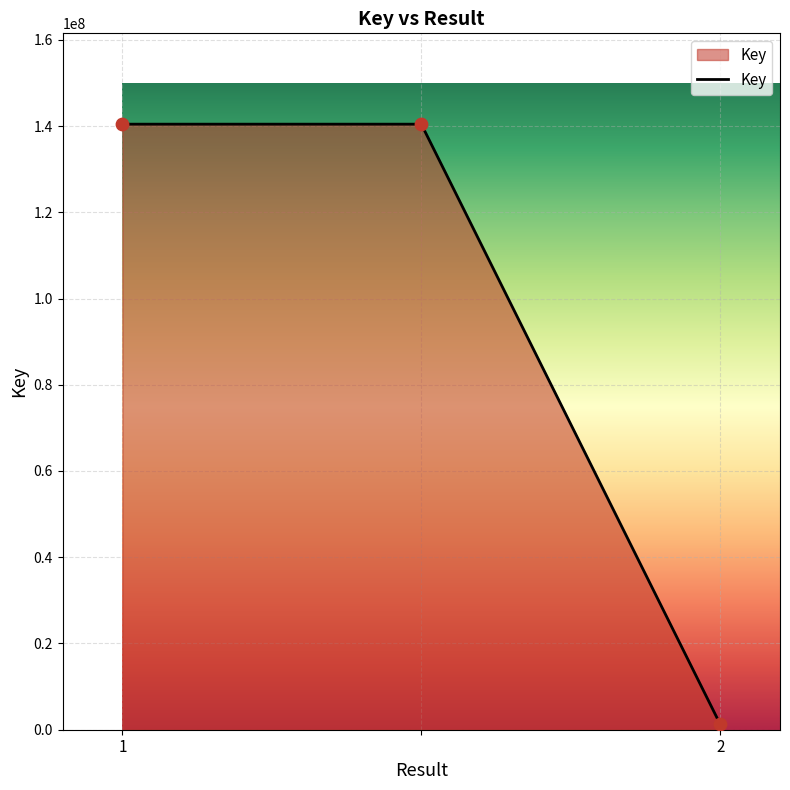

What is the greatest value displayed?

140430896